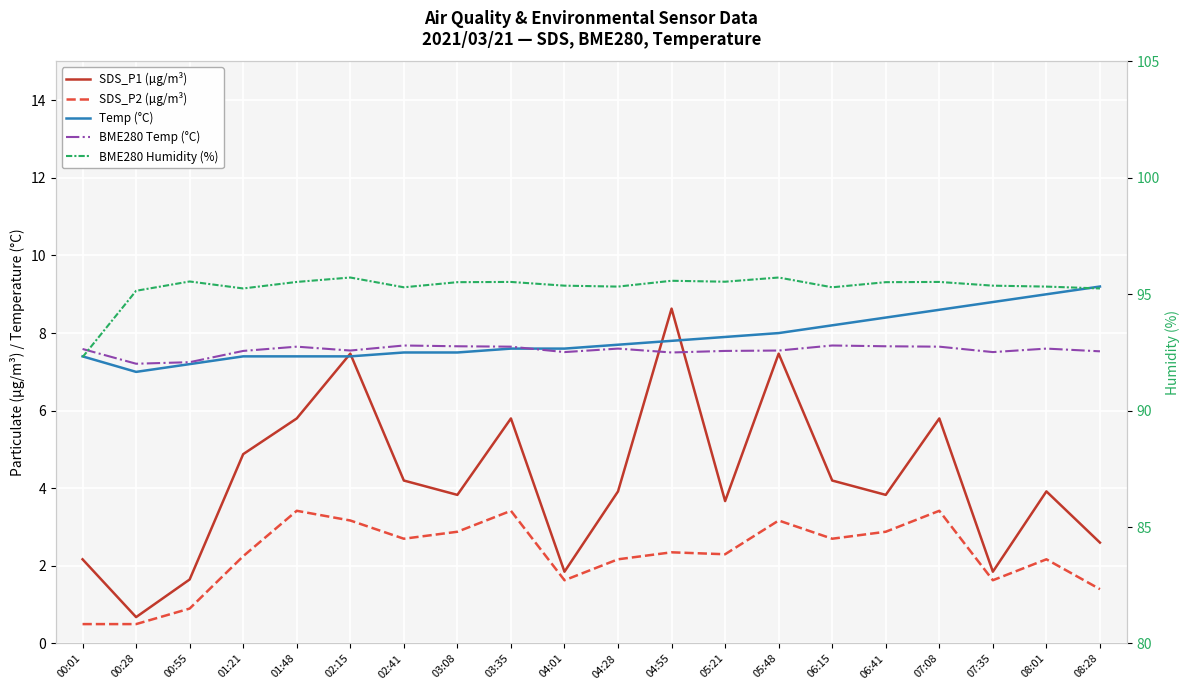

What position from the right is 04:28?

10